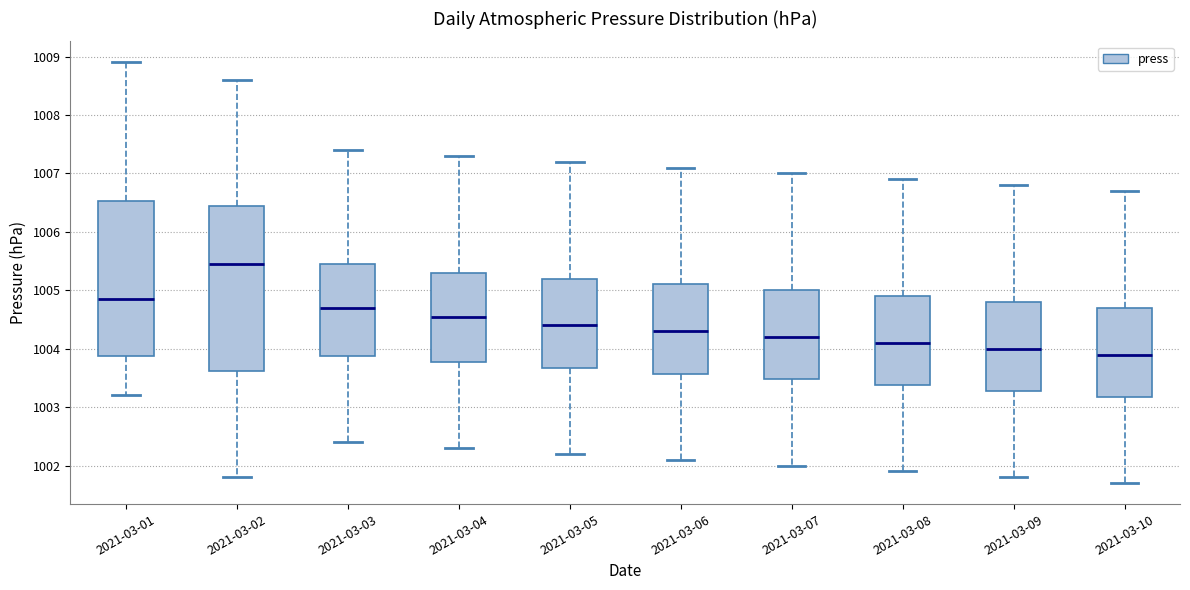

Where does the lower whisker of the box for 2021-03-03 end on the y-axis? The values are not printed on the chart, so give them approximately, as read against the axis.

1002.4